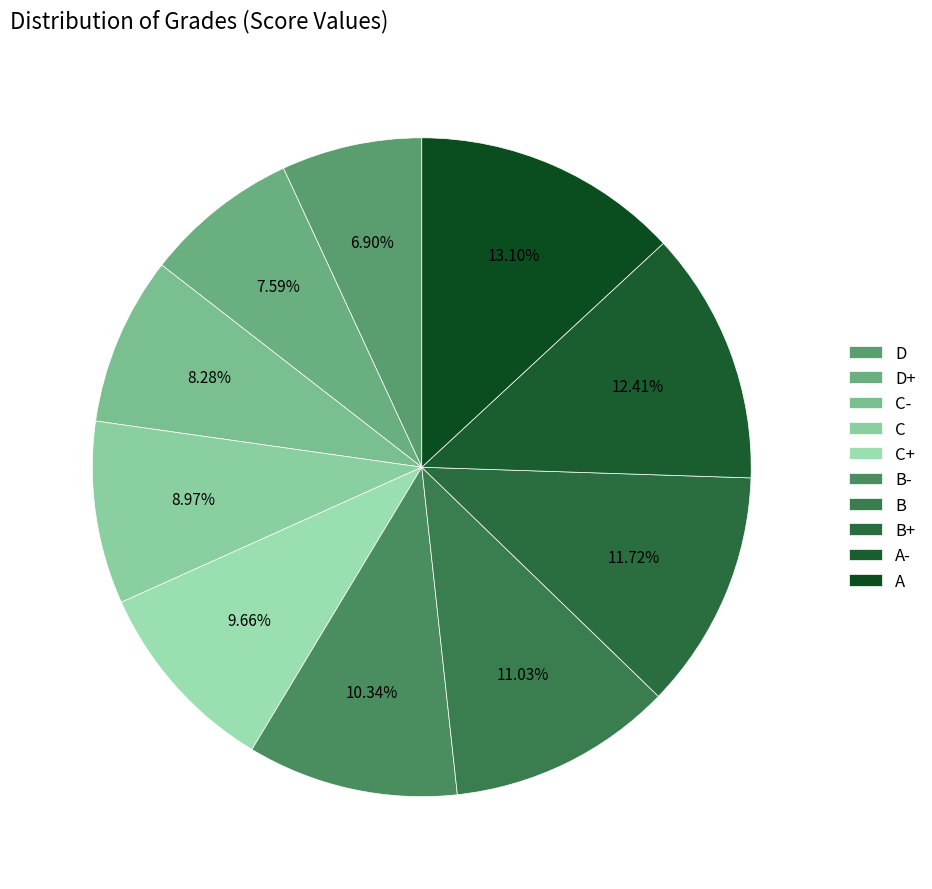

To the nearest percent, what is the average slice percentage?

10%